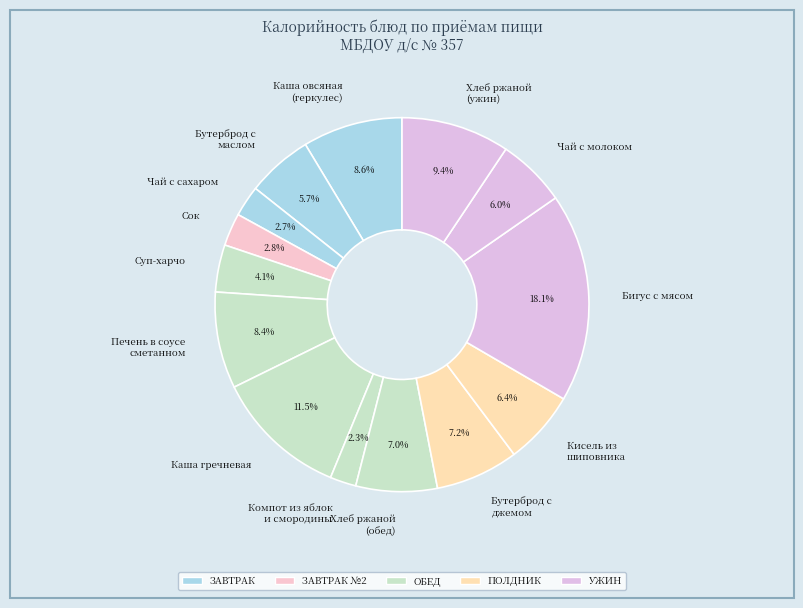

How many slices are in this pie chart?

14